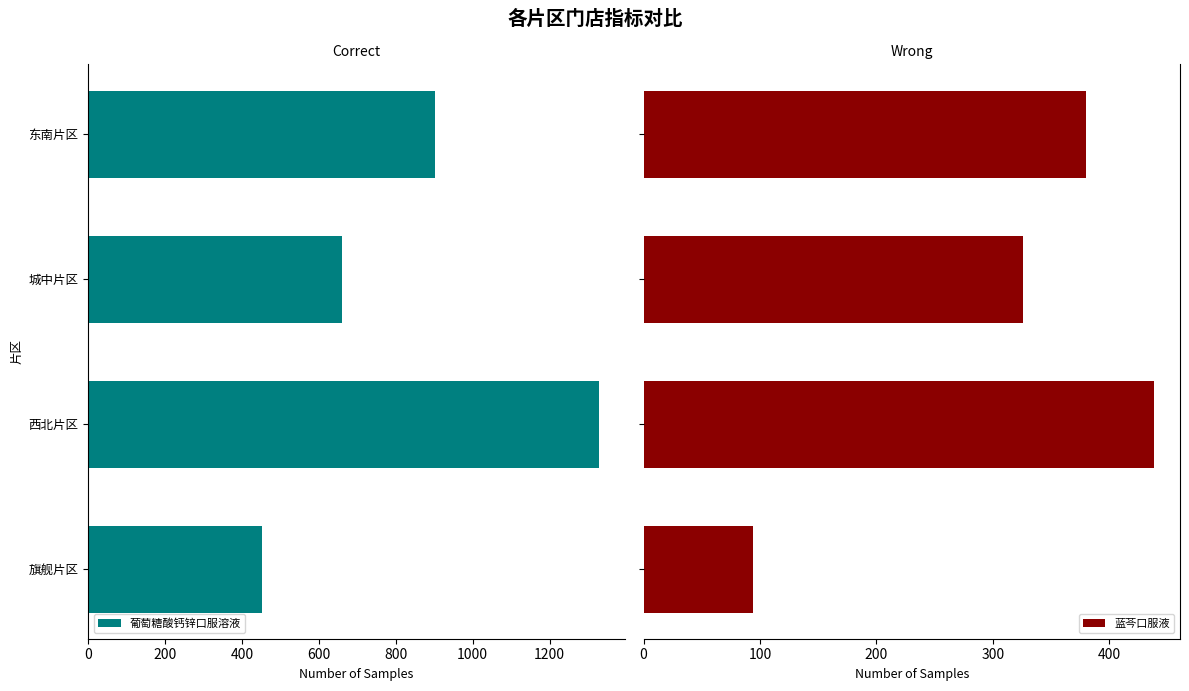

What is the difference between the second highest and second lowest values in the 蓝芩口服液 series?

54